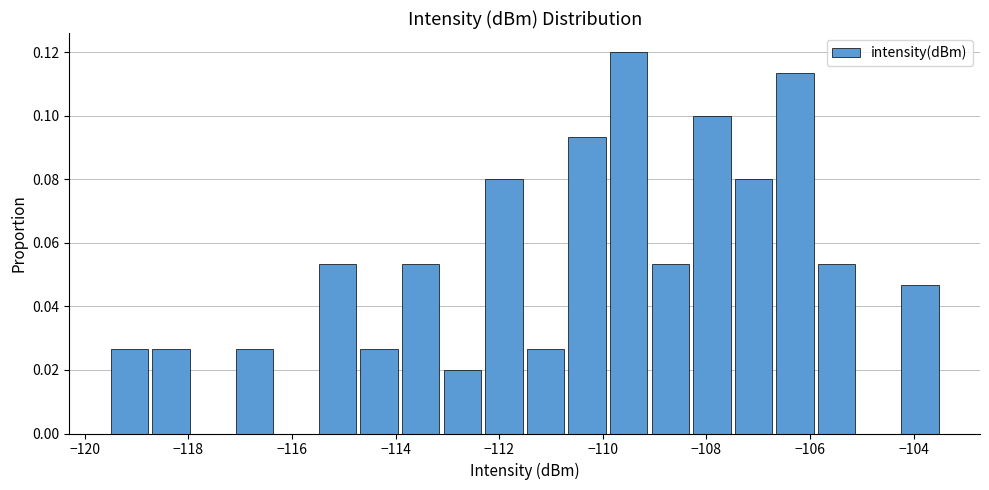

How tall is the bar that spans -110.8 to -110.0 on the x-axis? Neither the bar edges nor the heights are printed on the chart, so give them approximately, as read against the axes.

0.094